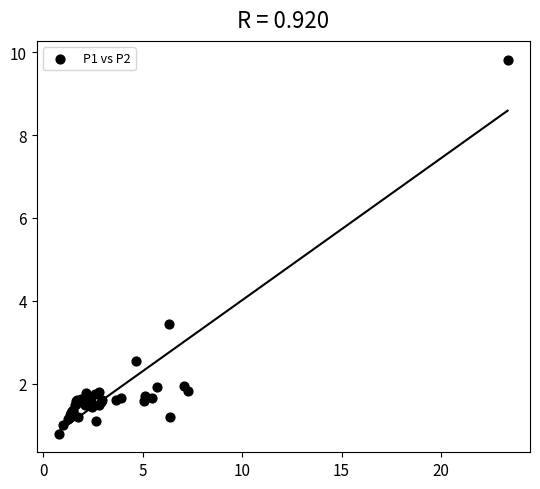

What Y value in the scatter plot is closest to 5?

3.5